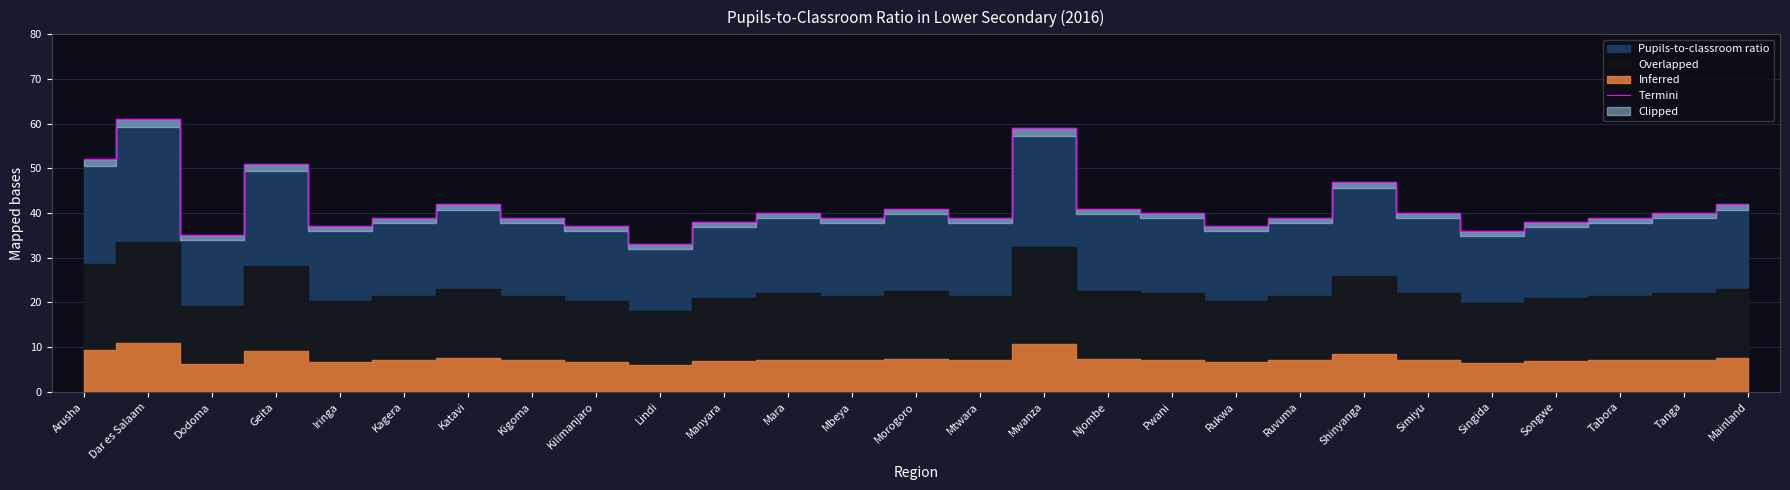

Reading left to right, transcribe all the data shown in this chart.

52	61	35	51	37	39	42	39	37	33	38	40	39	41	39	59	41	40	37	39	47	40	36	38	39	40	42